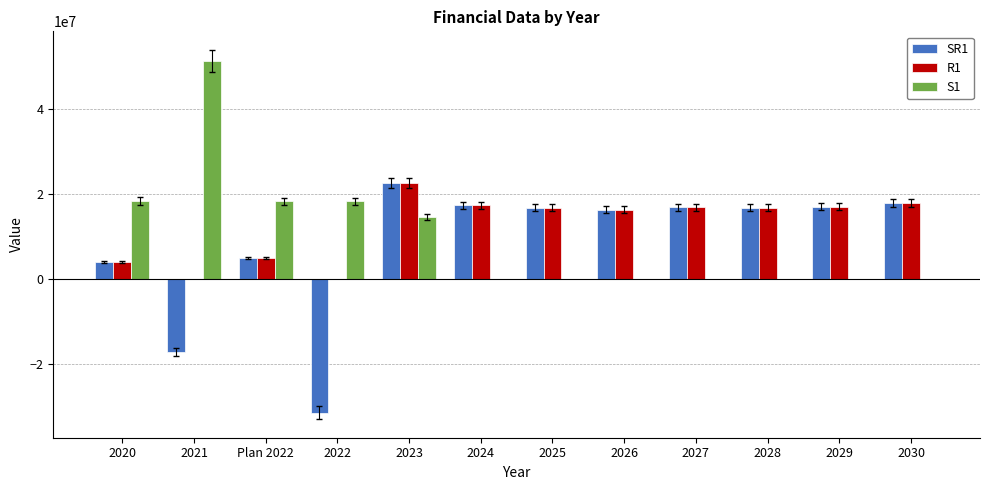

The value of R1 at 2030 is 5271670.9. True or false?

False